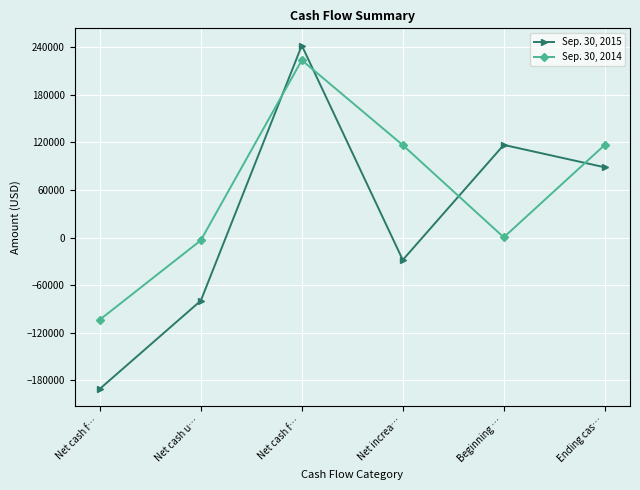

Which series has the largest total across all categories?

Sep. 30, 2014